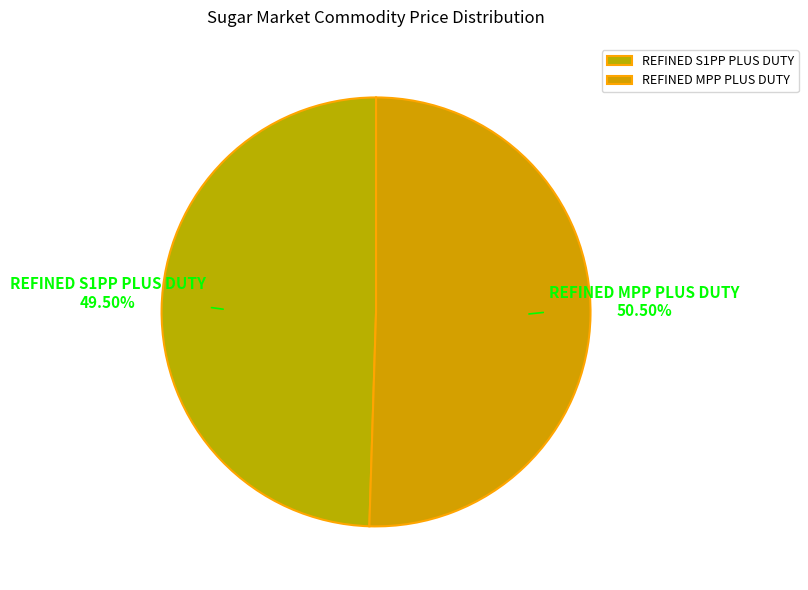

Rank the categories by value from highest to lowest.

REFINED MPP PLUS DUTY, REFINED S1PP PLUS DUTY